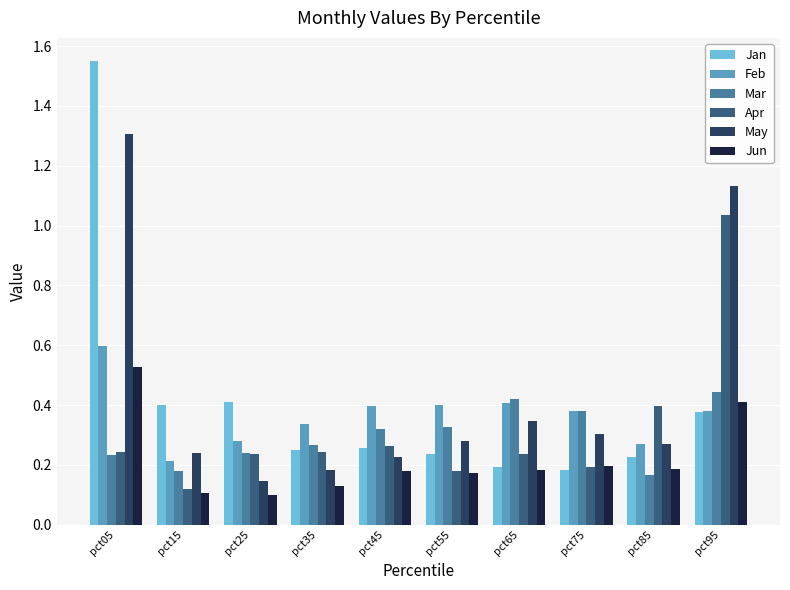

What are all the series names shown in the legend?

Jan, Feb, Mar, Apr, May, Jun